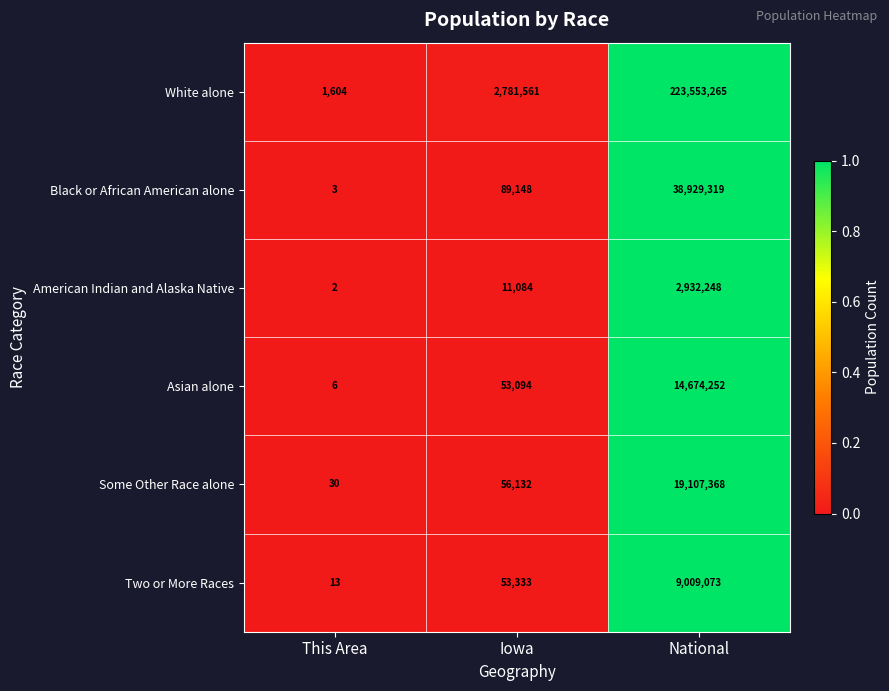

Is it true that Black or African American alone equals 1 at This Area?

False